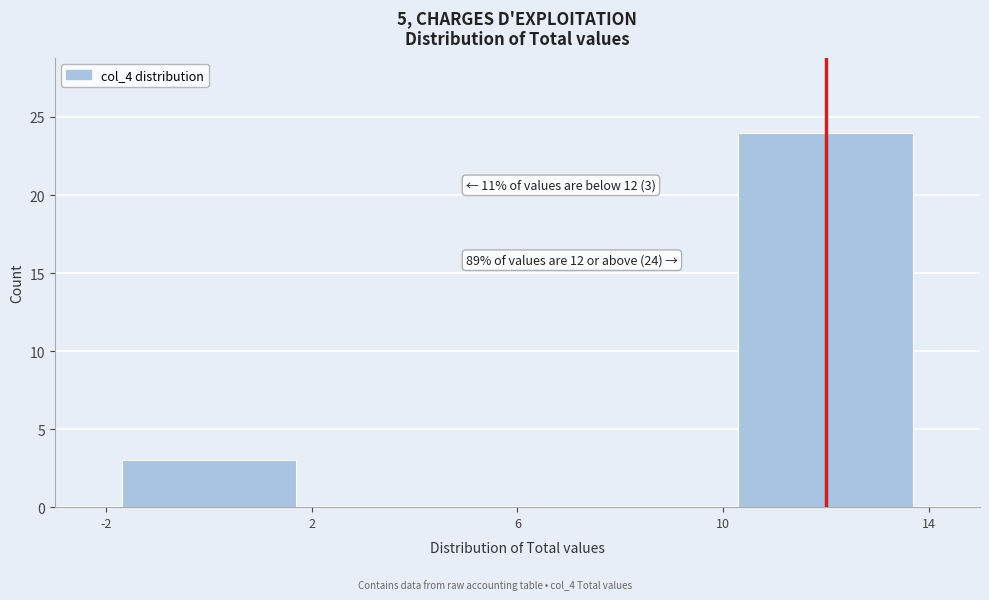

Over which range of the x-axis is the bar tallest?

10 to 14